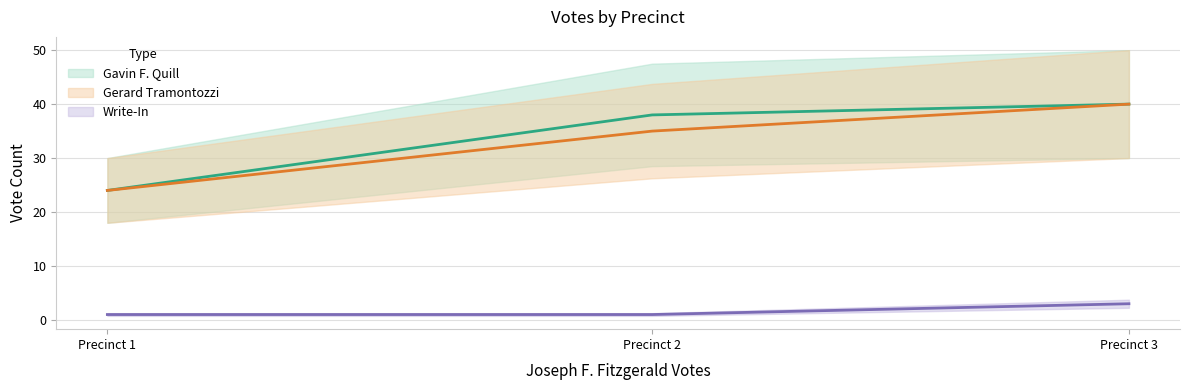

Is the value of Gerard Tramontozzi at Precinct 1 greater than the value of Write-In at Precinct 3?

Yes